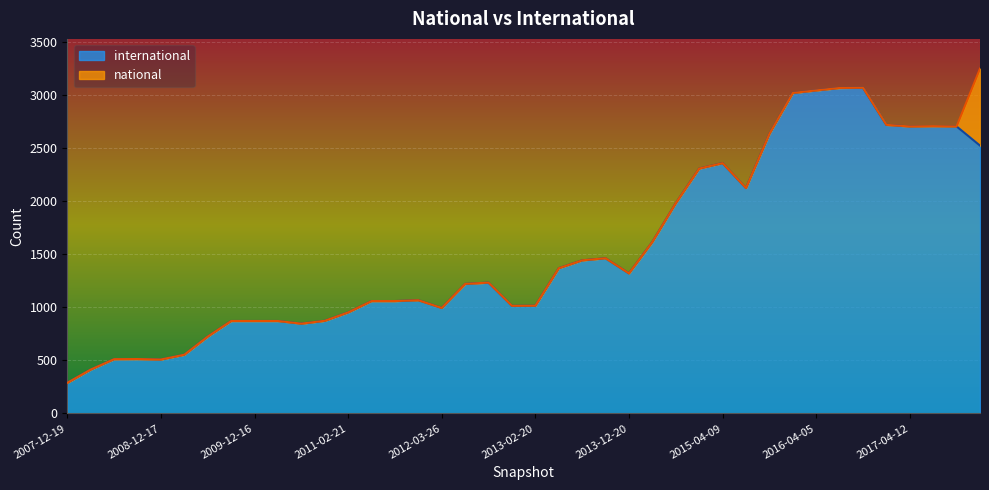

What is the value of the 39th point from the left?

2707